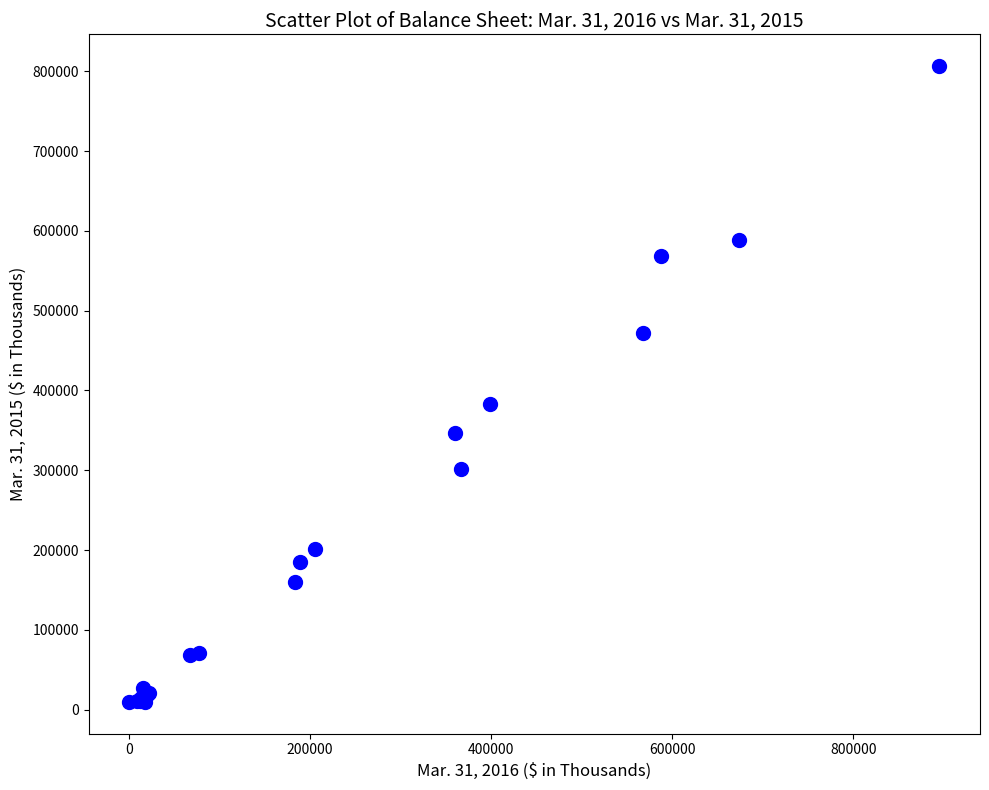

What Y value in the scatter plot is closest to 408175?

383322